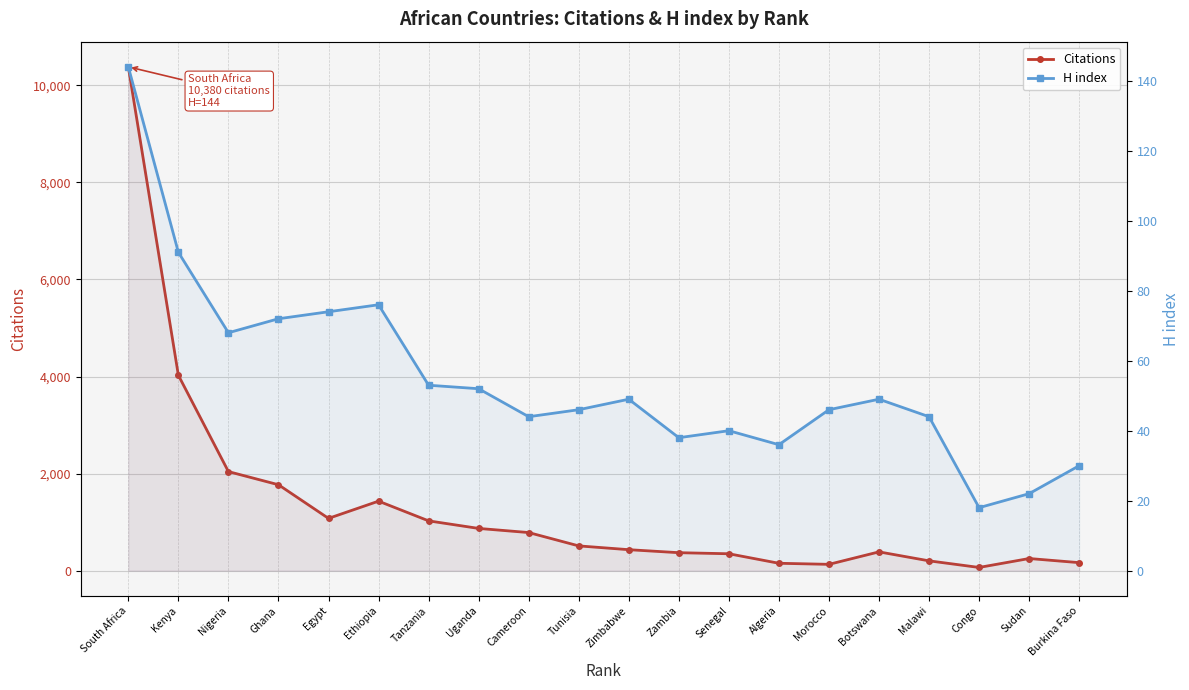

True or false: Citations and H index cross at least once.

False